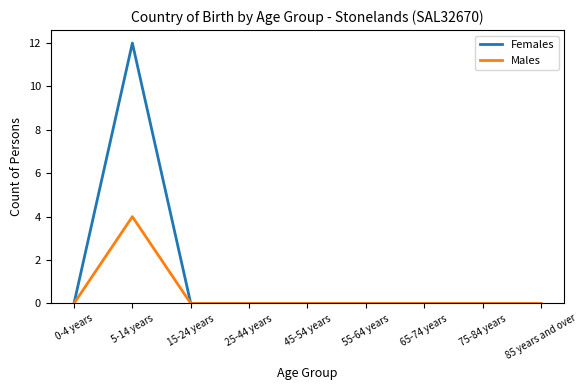

What is the sum of all Females values?

12